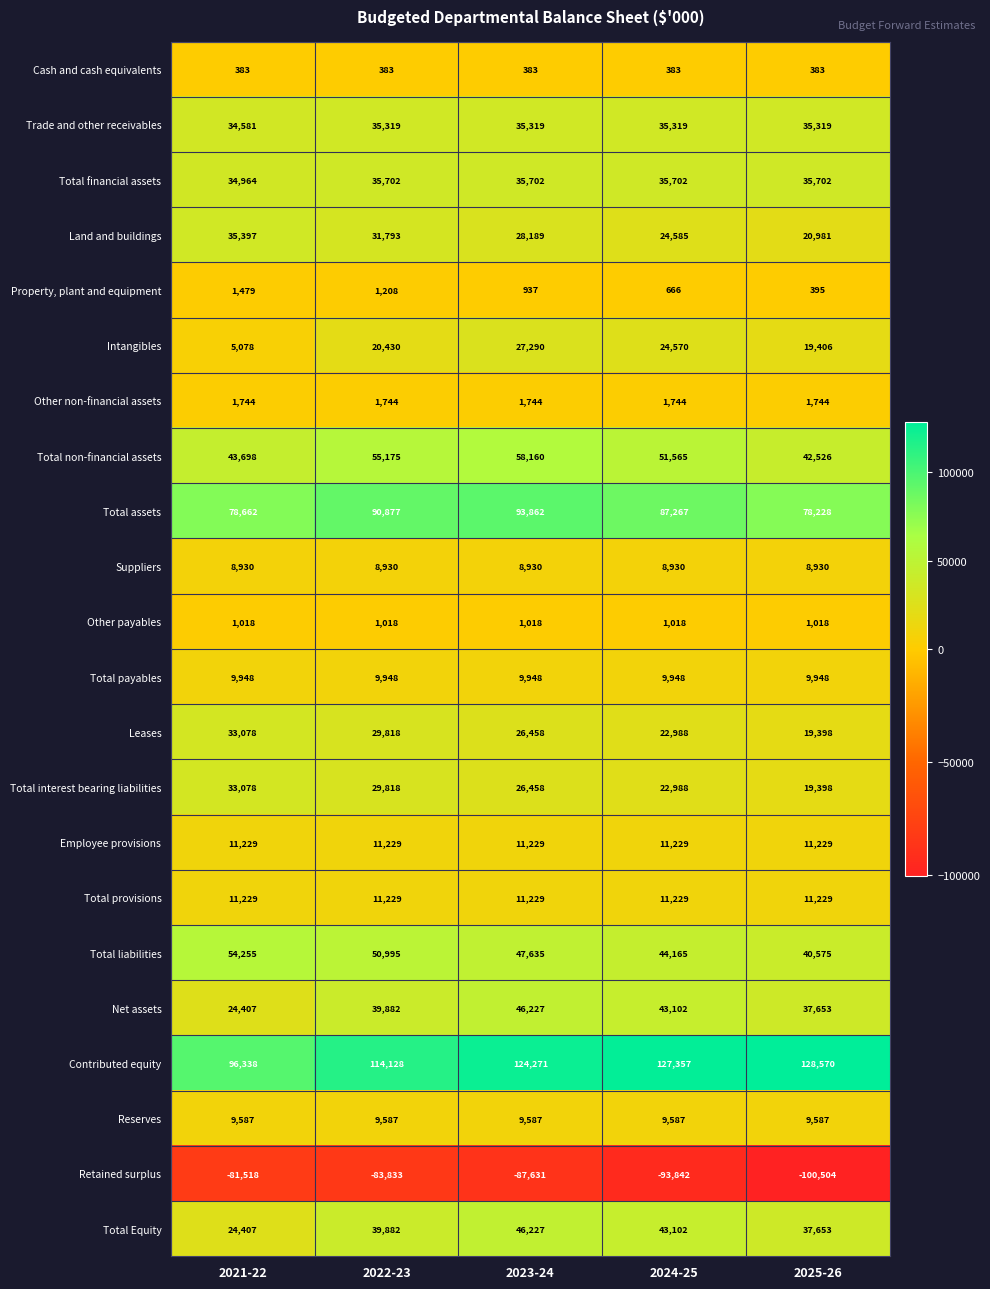

Is it true that Reserves equals 16129 at 2024-25?

False